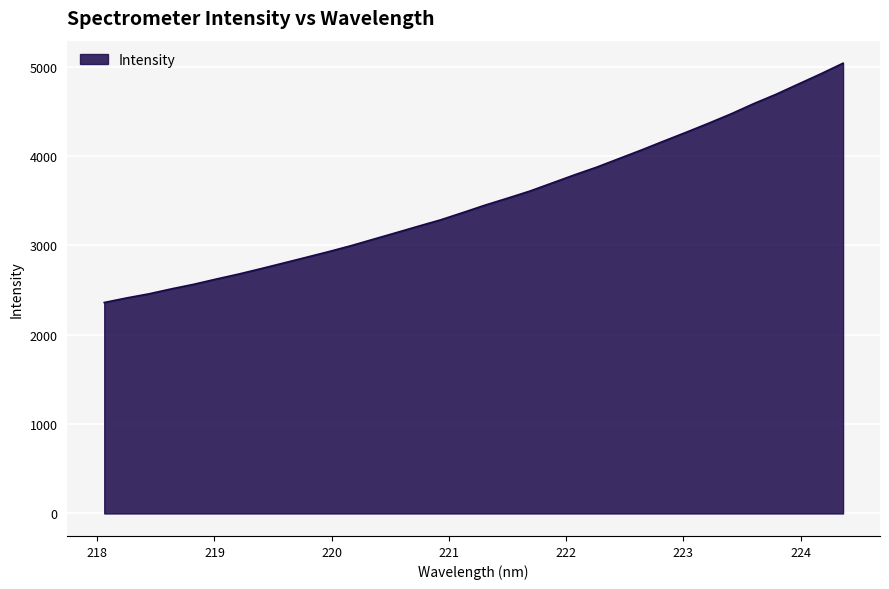

What is the maximum value shown in the chart?

5041.1